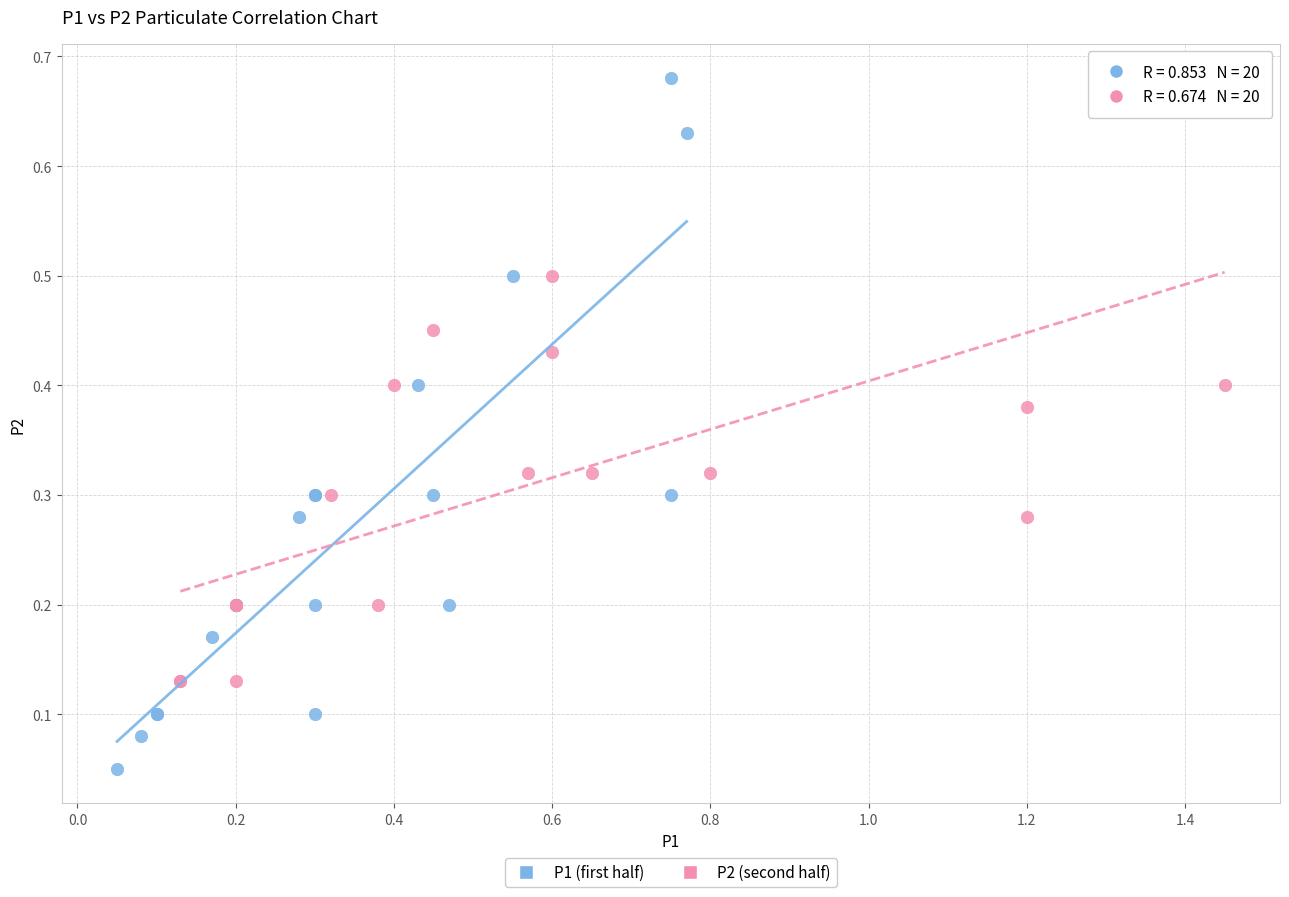

Which series contains the highest Y value?

P1 (first half)